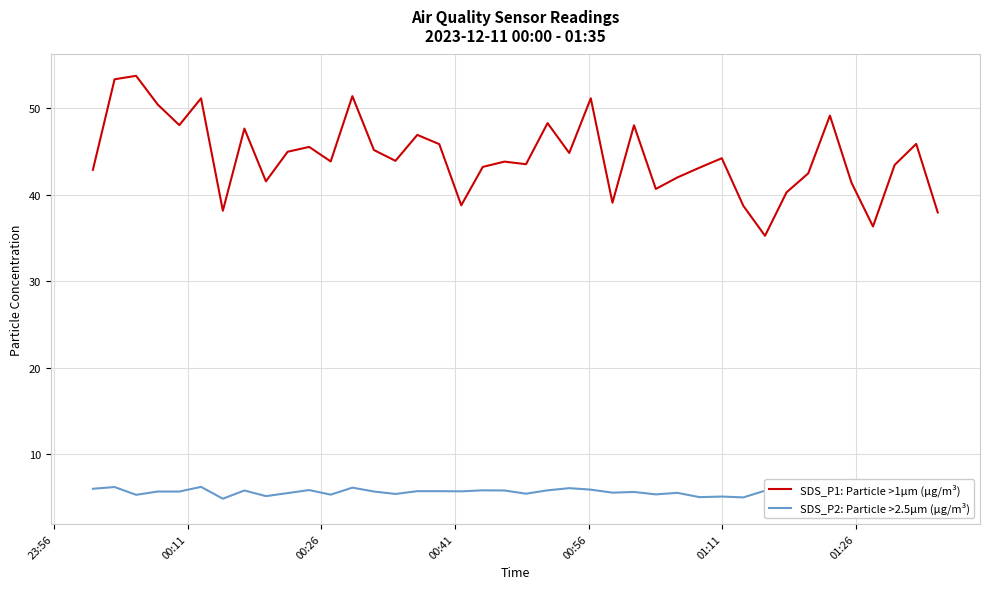

What is the highest value of the SDS_P1: Particle >1µm (µg/m³) series?

53.8